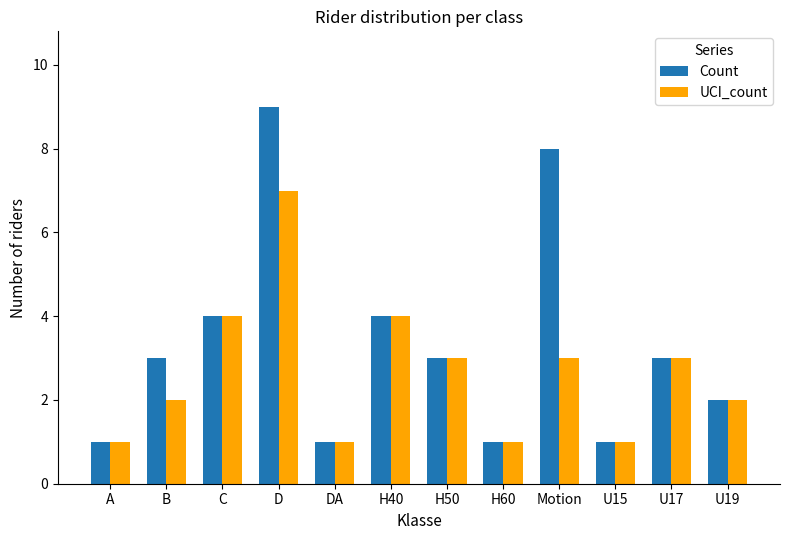

What is the spread (max minus min) of values at Motion?

5